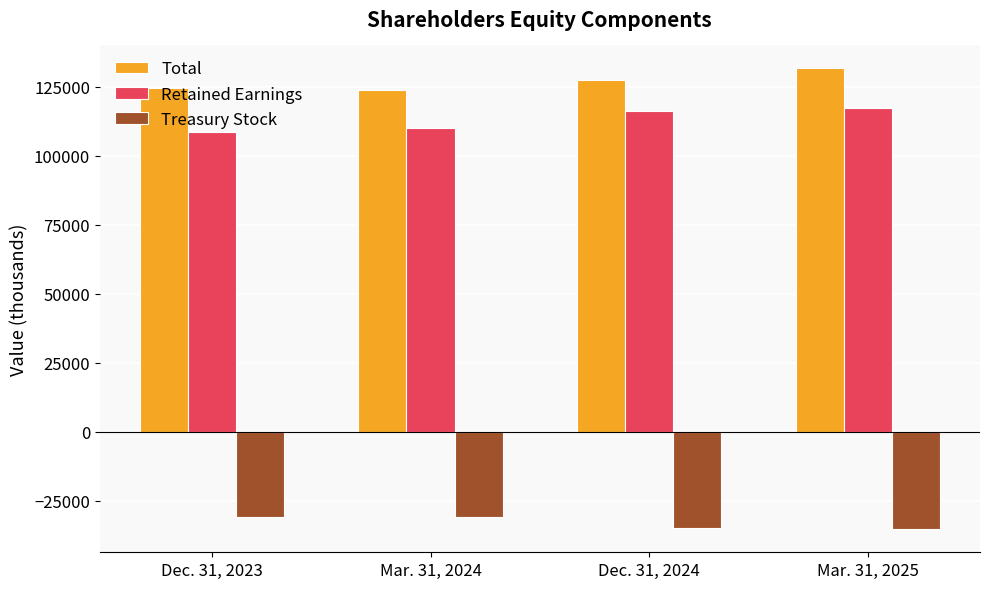

What are all the series names shown in the legend?

Total, Retained Earnings, Treasury Stock